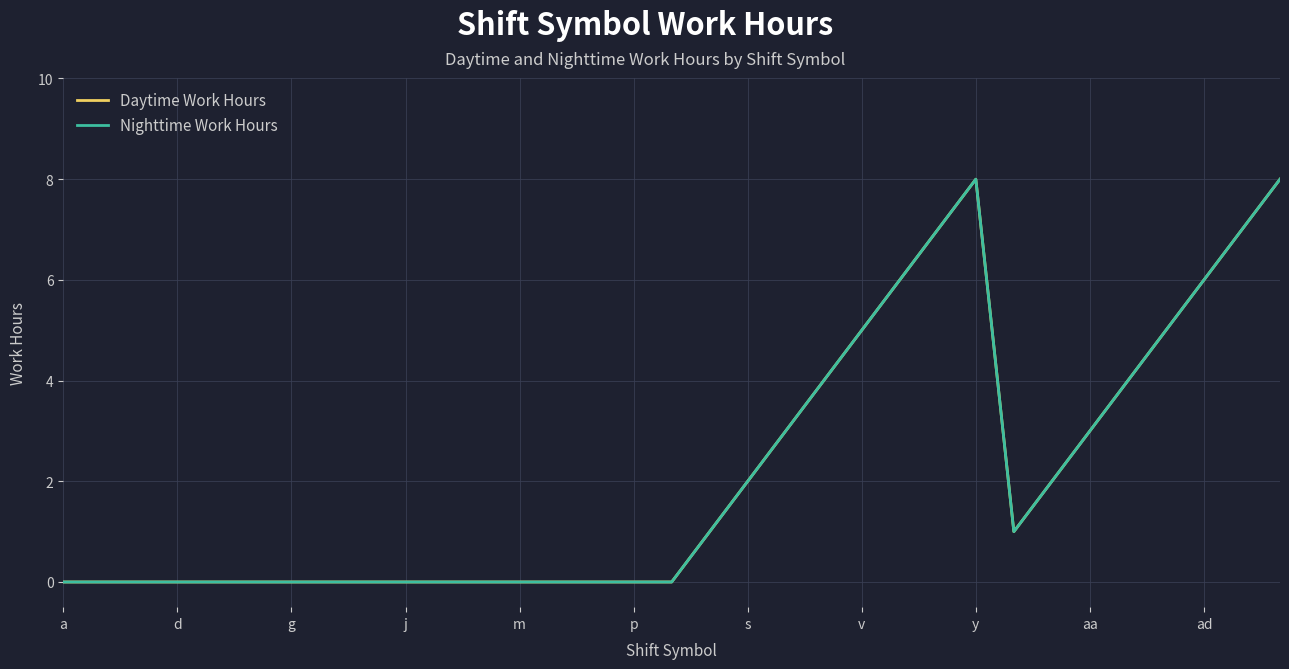

Does the chart display data point markers on the line(s)?

No